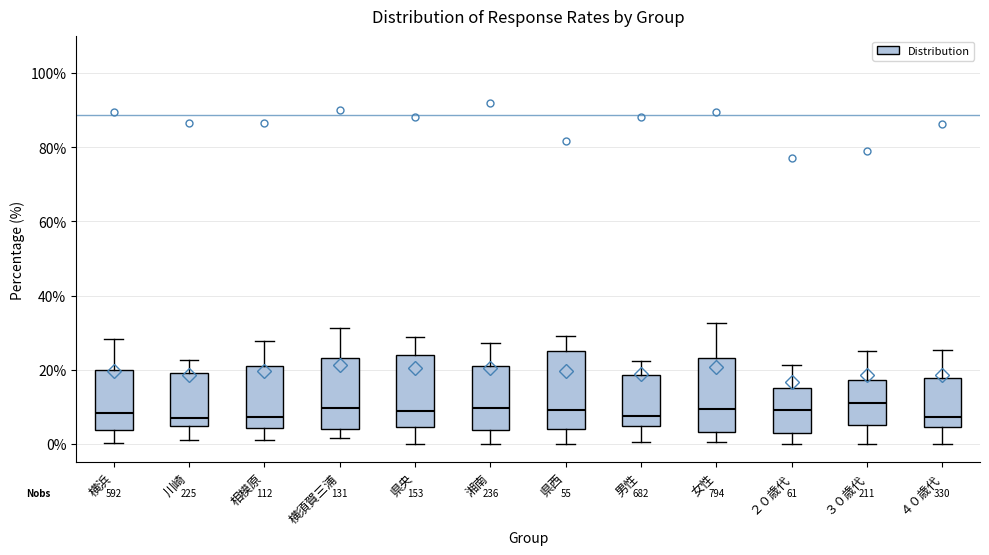

Reading left to right, read every box against the y-axis: the position of its median line, the range the box covers, and the ends of its whiskers. The values are not printed on the chart, so give them approximately, as read against the axis.

横浜: median 8, box 4 to 20, whiskers 0 to 28
川崎: median 8, box 4 to 20, whiskers 0 to 22
相模原: median 8, box 4 to 22, whiskers 0 to 28
横須賀三浦: median 10, box 4 to 24, whiskers 2 to 32
県央: median 8, box 4 to 24, whiskers 0 to 28
湘南: median 10, box 4 to 22, whiskers 0 to 28
県西: median 10, box 4 to 24, whiskers 0 to 30
男性: median 8, box 4 to 18, whiskers 0 to 22
女性: median 10, box 4 to 24, whiskers 0 to 32
２０歳代: median 10, box 2 to 16, whiskers 0 to 22
３０歳代: median 10, box 6 to 18, whiskers 0 to 26
４０歳代: median 8, box 4 to 18, whiskers 0 to 26